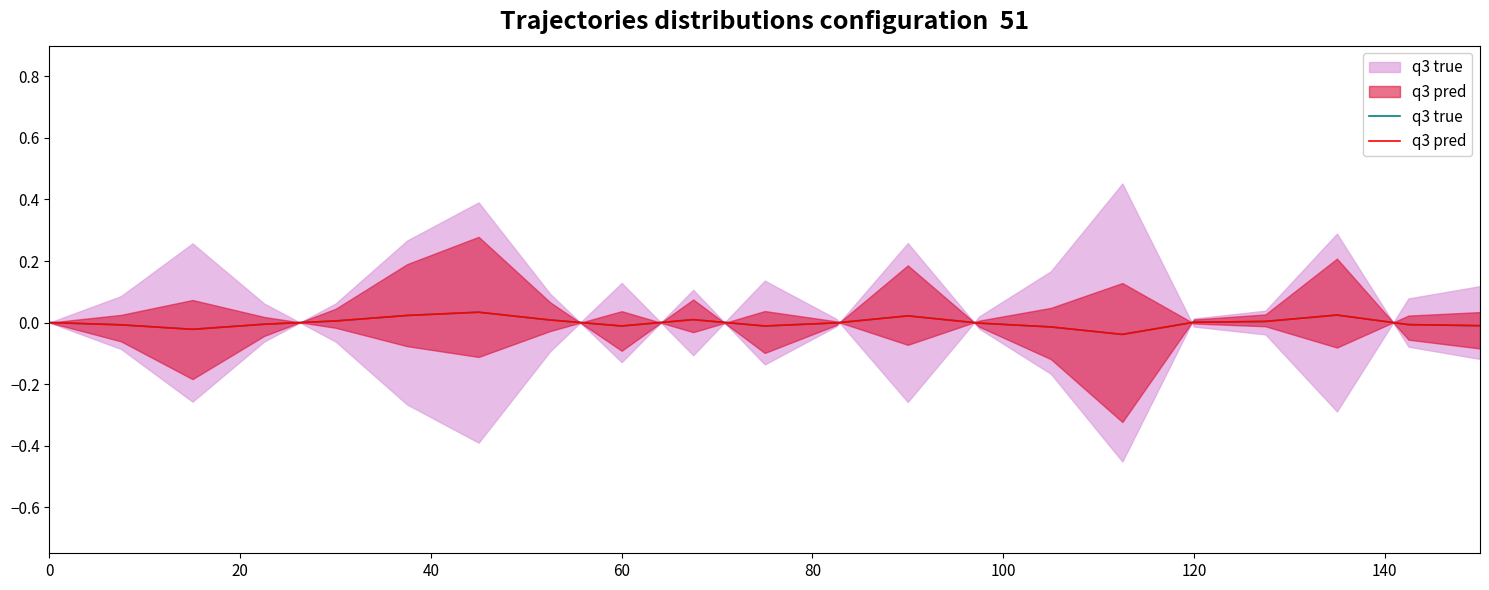

Between 160 and 120, which is larger?

120